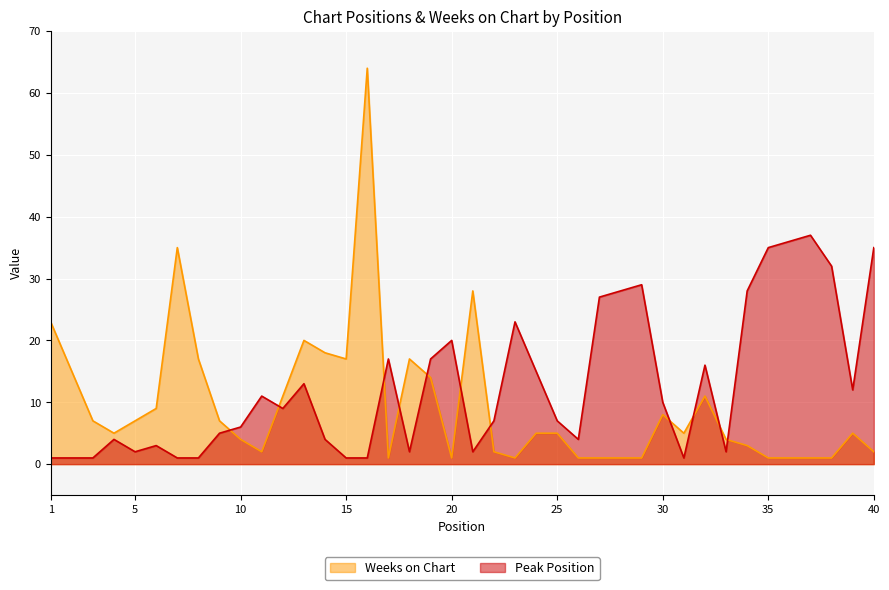

Count the number of data series in this chart.

2